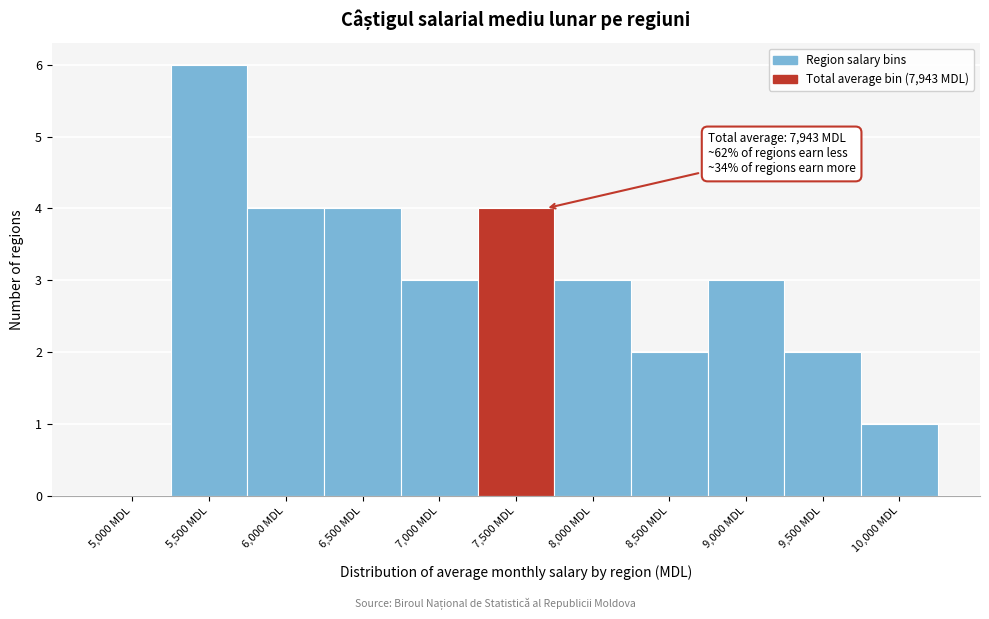

Reading left to right, list all the values displayed in this chart.

5,000 MDL=0	5,500 MDL=6	6,000 MDL=4	6,500 MDL=4	7,000 MDL=3	7,500 MDL=4	8,000 MDL=3	8,500 MDL=2	9,000 MDL=3	9,500 MDL=2	10,000 MDL=1